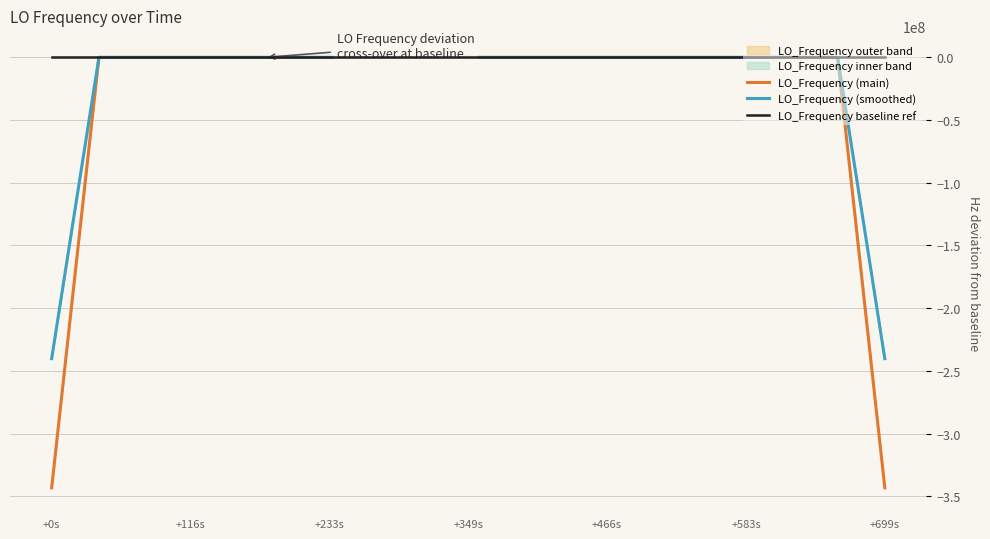

The value of LO_Frequency (smoothed) at +699s is -135521541.3. True or false?

False